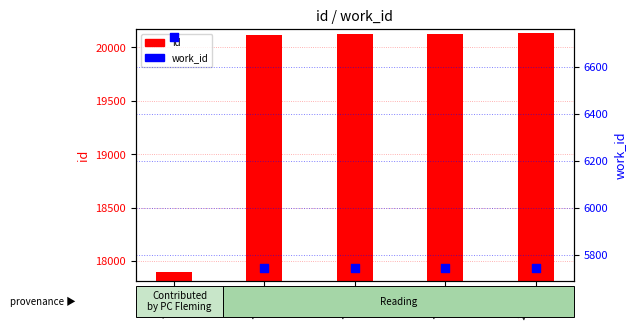

Is the value of work_id at 17904 greater than the value of id at 20120?

No